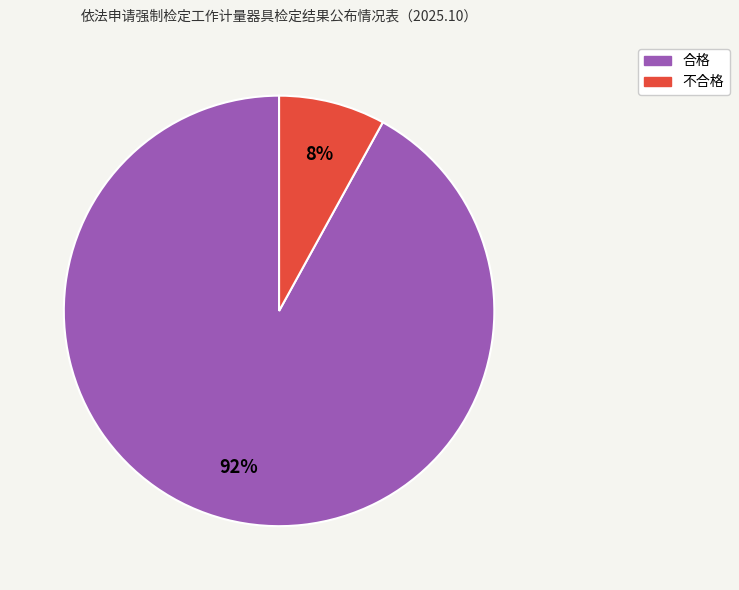

Which category has the biggest portion of the pie?

合格